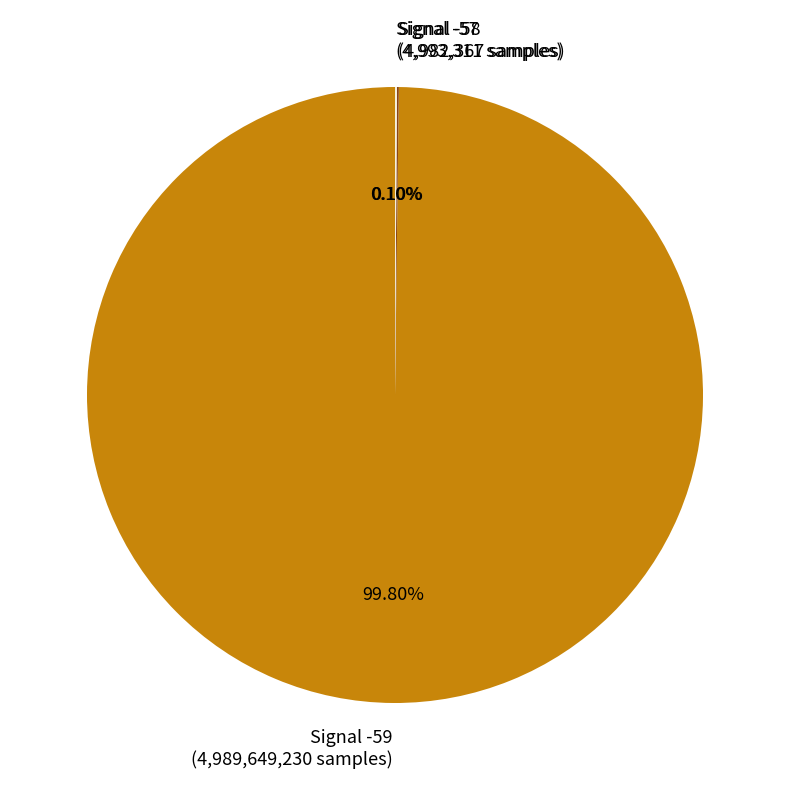

Is there a majority slice in this chart?

Yes